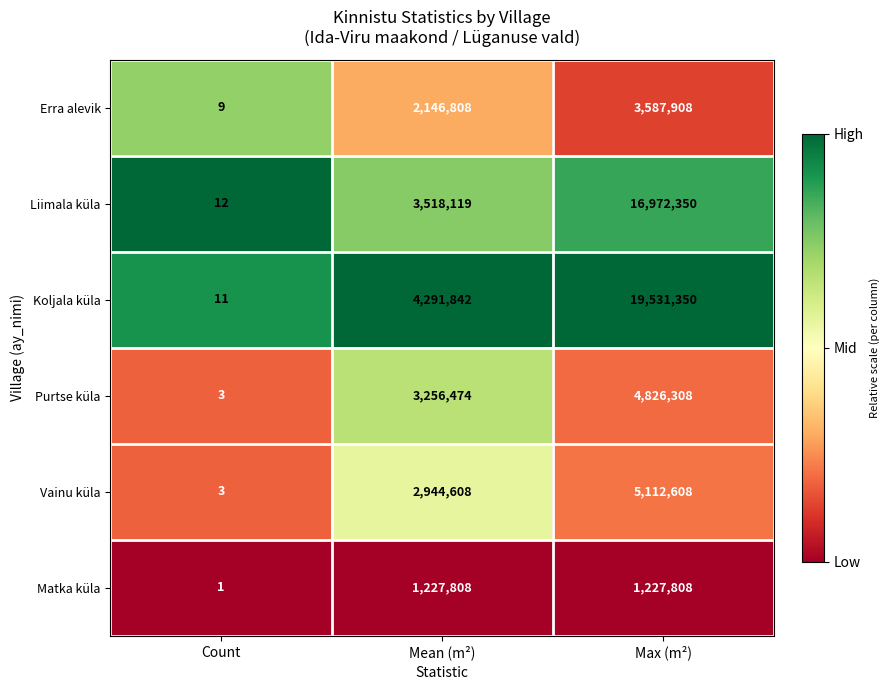

How many values in the Purtse küla series are below 3256474?

1